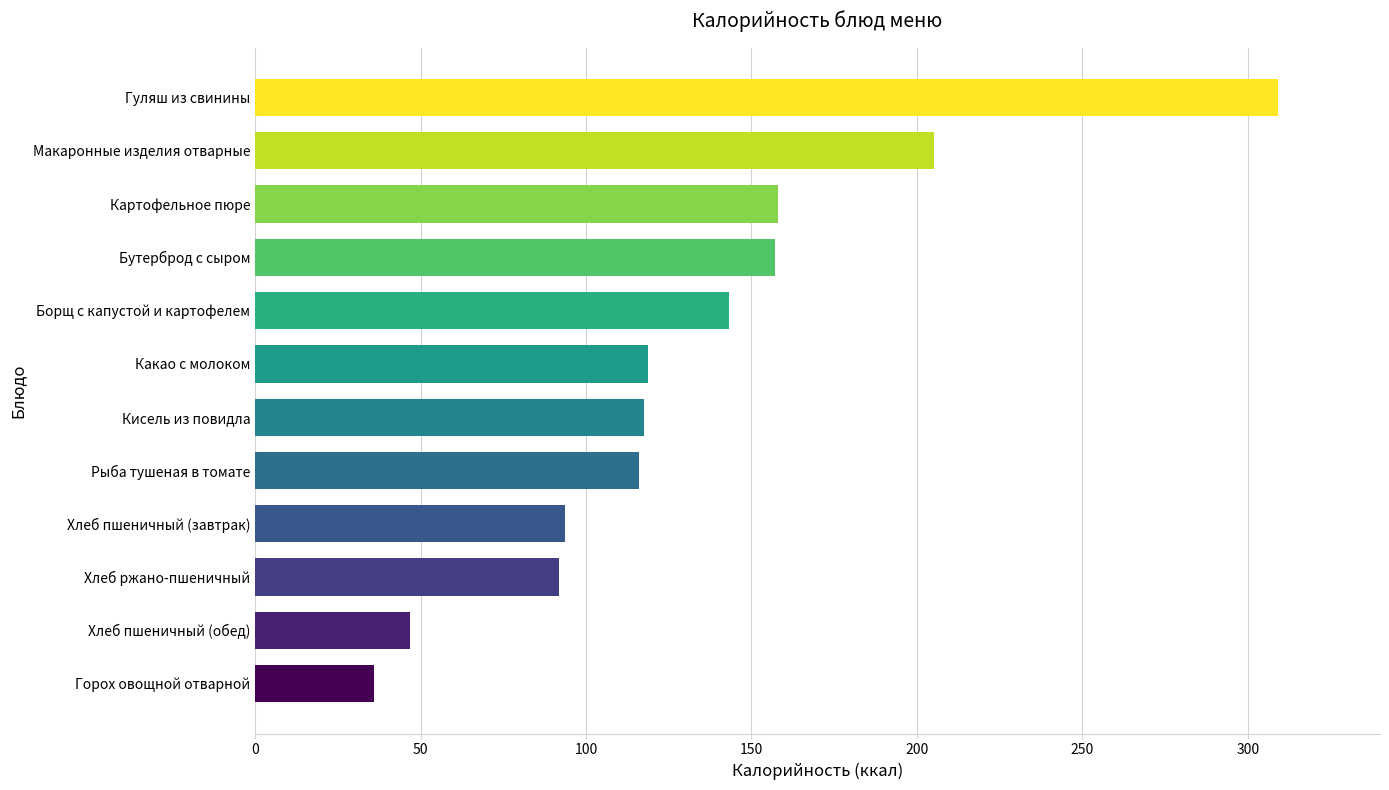

Between Бутерброд с сыром and Макаронные изделия отварные, which is larger?

Макаронные изделия отварные